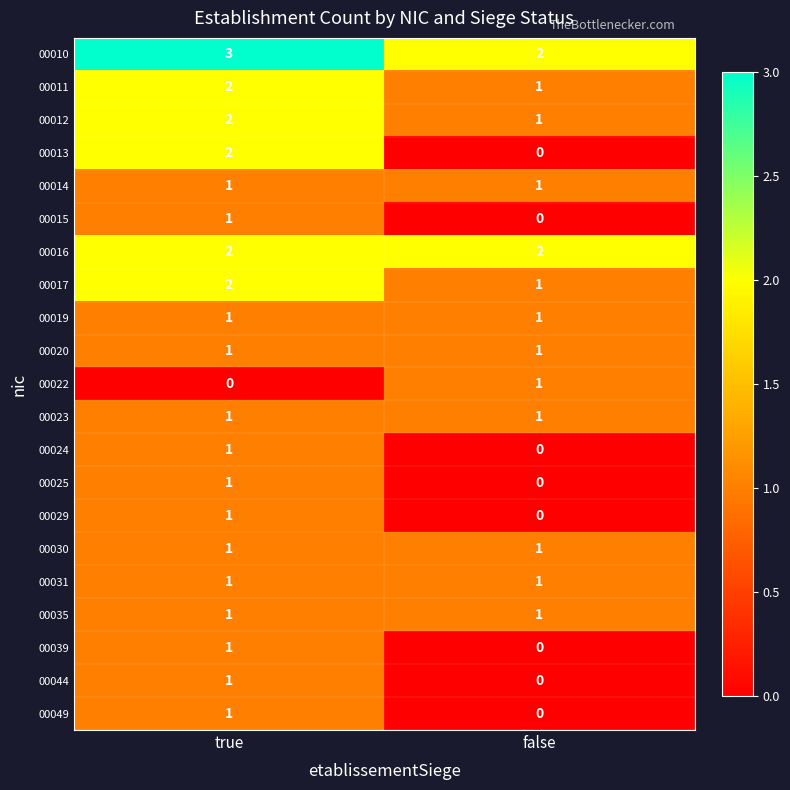

List the labels in order of 00025 value, largest first.

true, false